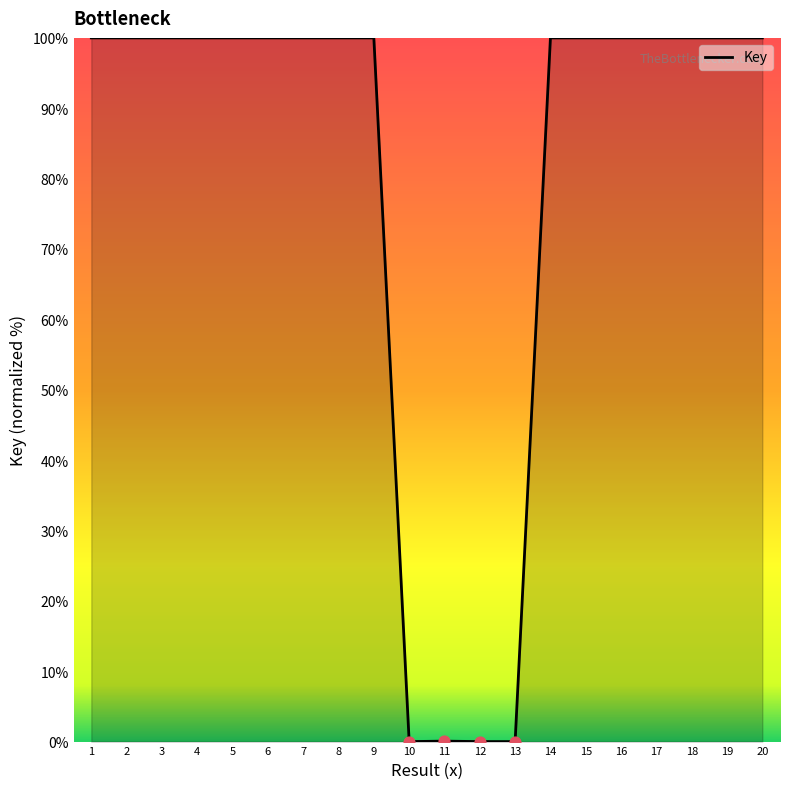

Approximately how many times larger is the value at 17 compared to 6?

1.0